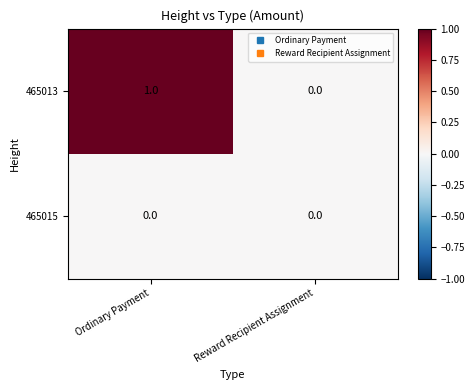

The value of 465013 at Ordinary Payment is 1. True or false?

True